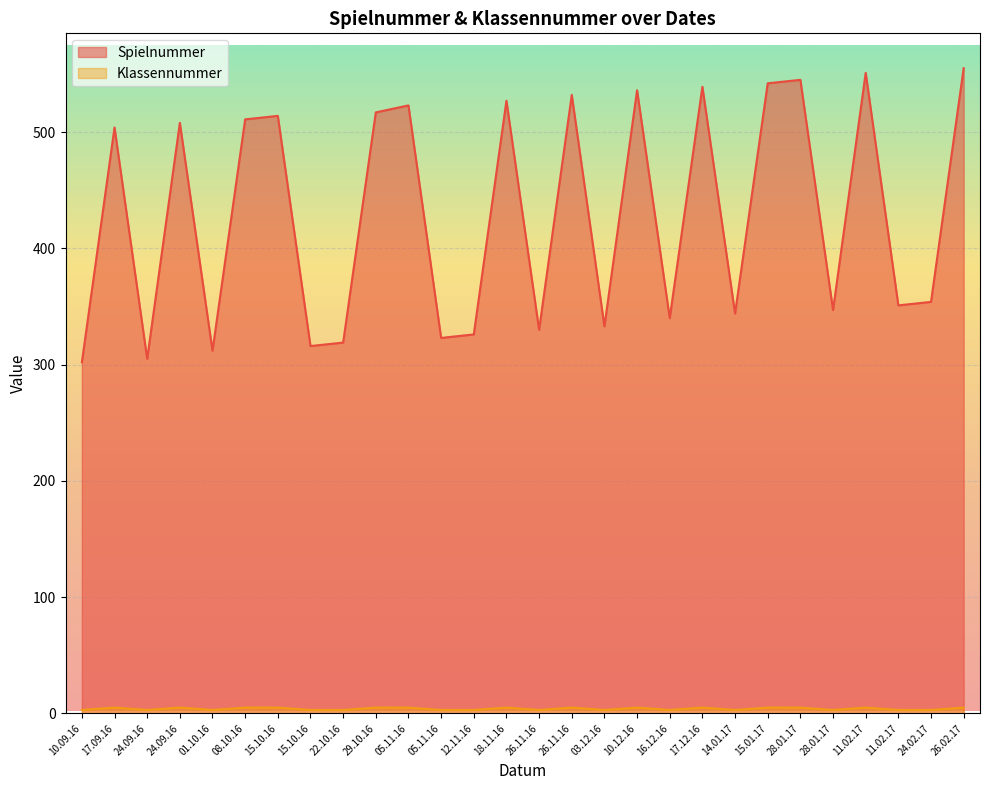

Which has a higher value, 16.12.16 or 26.11.16?

26.11.16